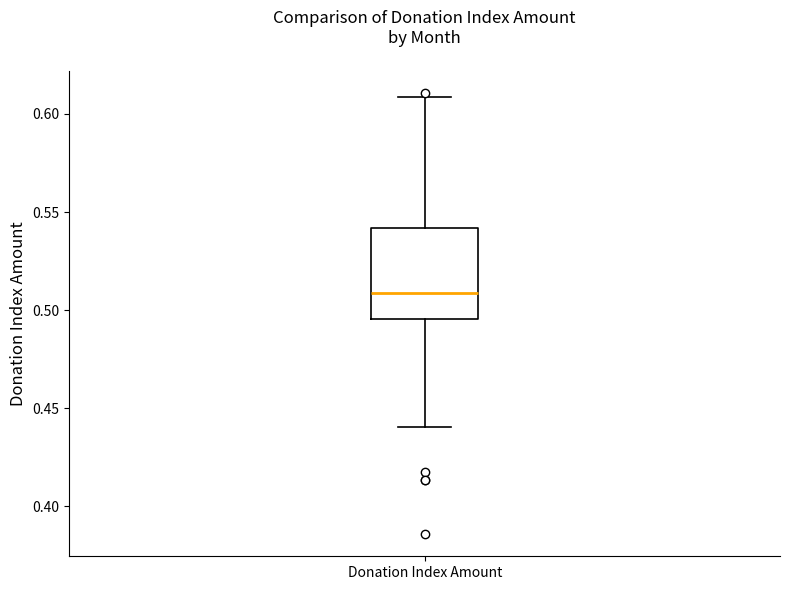

Transcribe this box plot: give where the median line is, the range the box spans, and where the two whiskers end, as read against the y-axis. The values are not printed on the chart, so give them approximately, as read against the axis.

median 0.510, box 0.495 to 0.540, whiskers 0.440 to 0.610